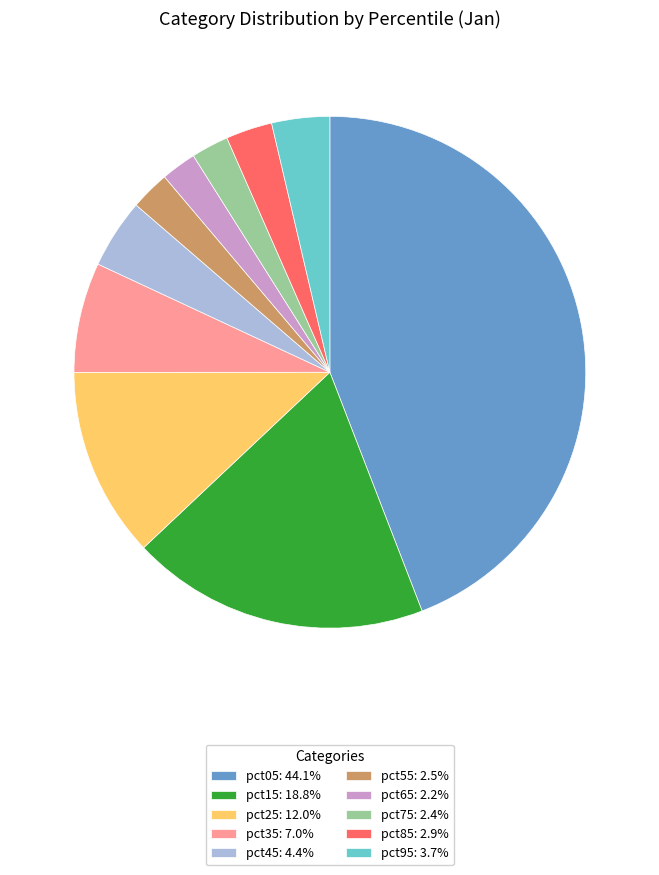

Is the sum of pct45: 4.4% and pct25: 12.0% greater than half?

No